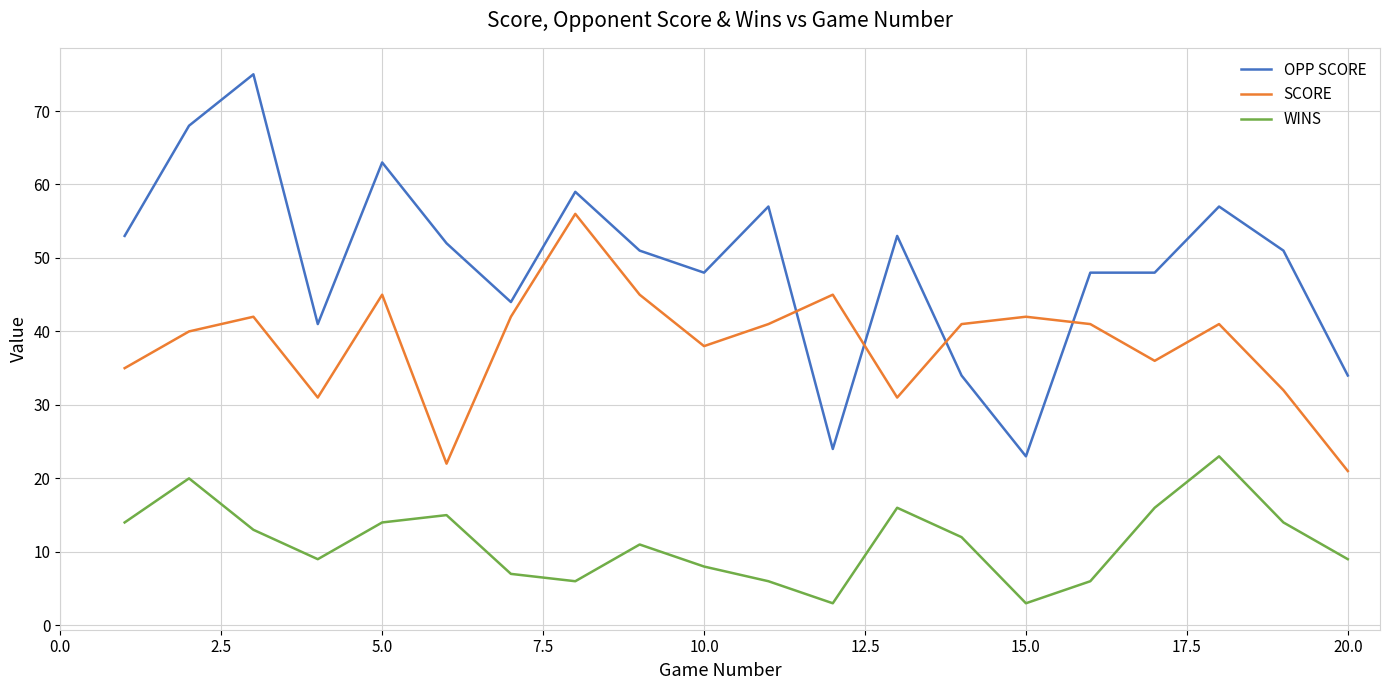

Rank the series by their maximum value, from highest to lowest.

OPP SCORE, SCORE, WINS